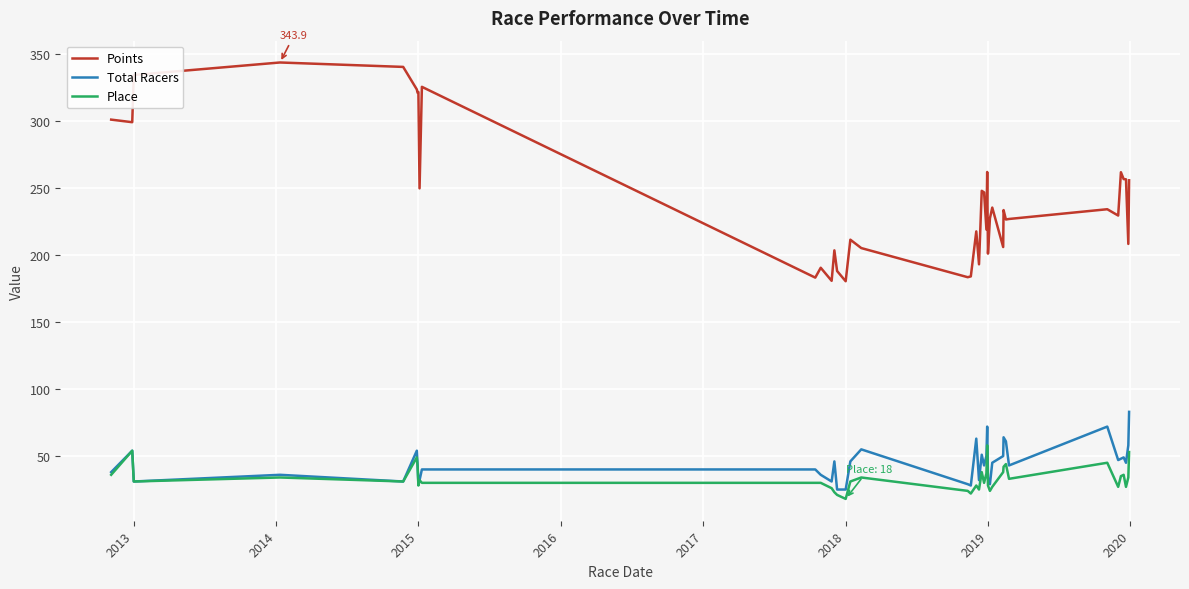

What is the maximum value shown in the chart?

343.9